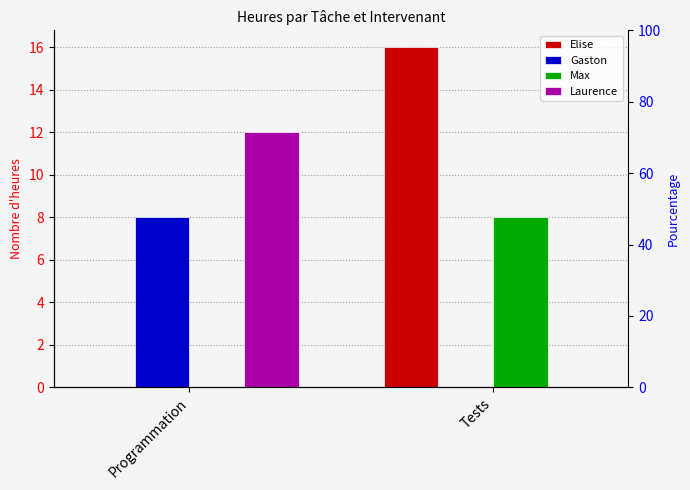

Reading left to right, what are all the values shown in this chart?

Elise: Programmation=0	Tests=16
Gaston: Programmation=8	Tests=0
Max: Programmation=0	Tests=8
Laurence: Programmation=12	Tests=0